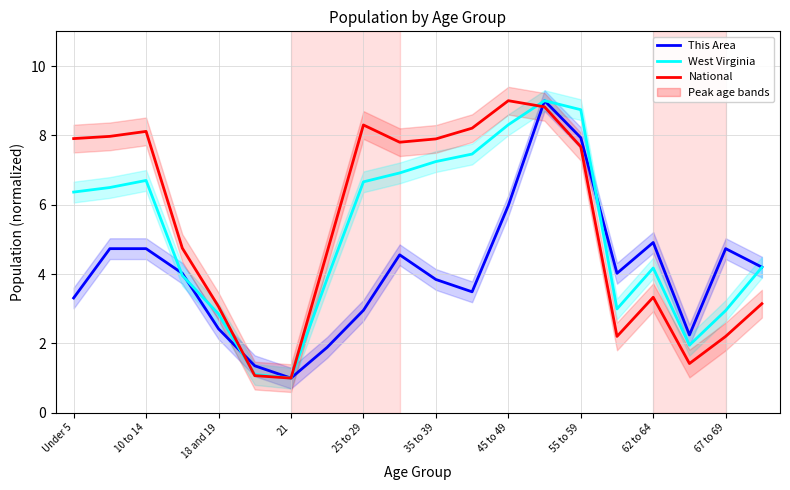

Which series has the largest range (max minus min)?

This Area